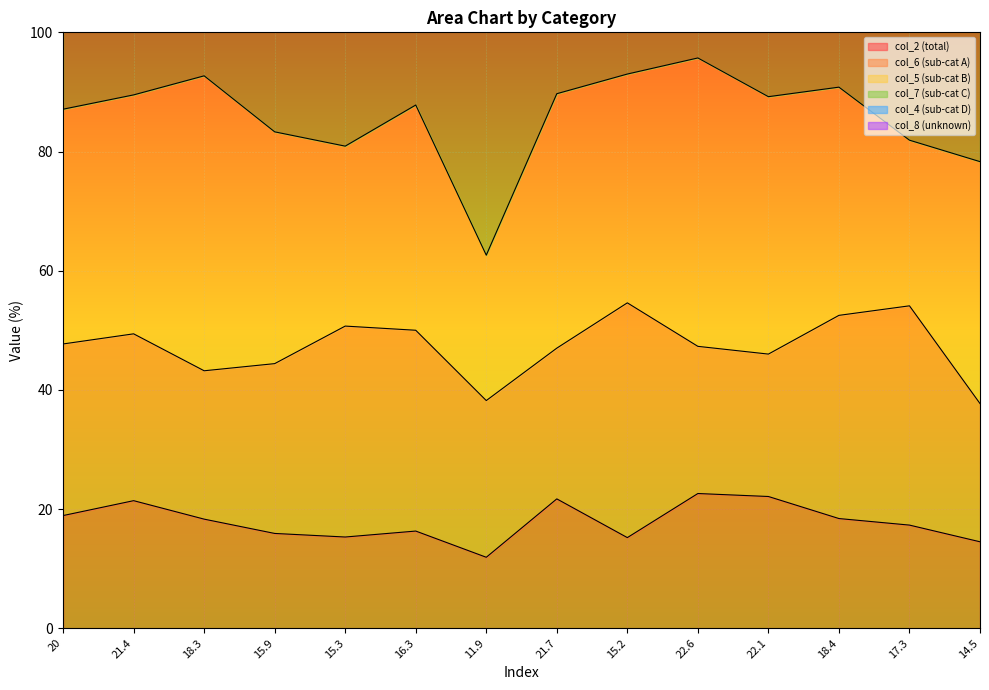

True or false: col_7 (sub-cat C) and col_2 (total) cross at least once.

False